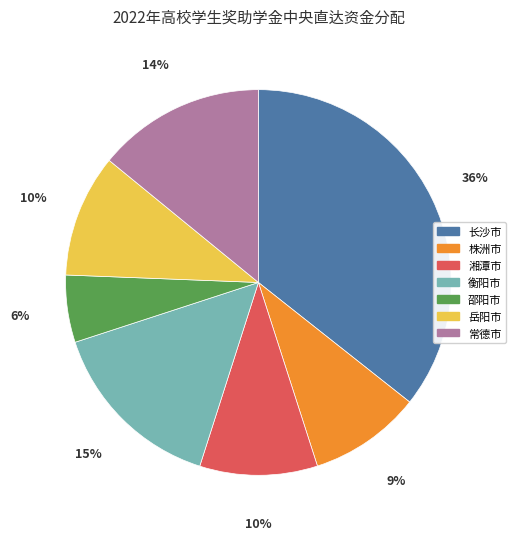

Combined, do 衡阳市 and 湘潭市 account for over 50%?

No